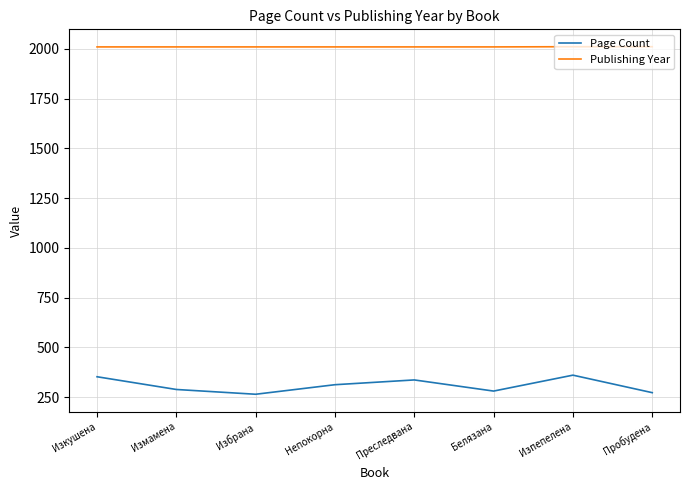

Does the chart have visible grid lines?

Yes